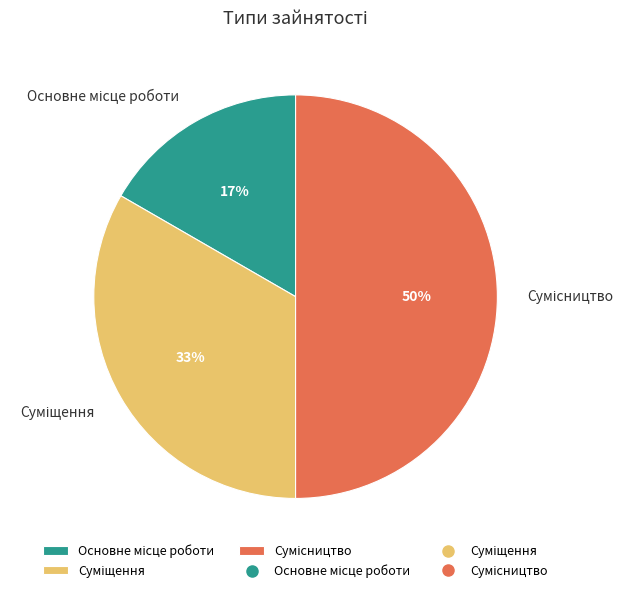

To the nearest percent, what is the average slice percentage?

33%